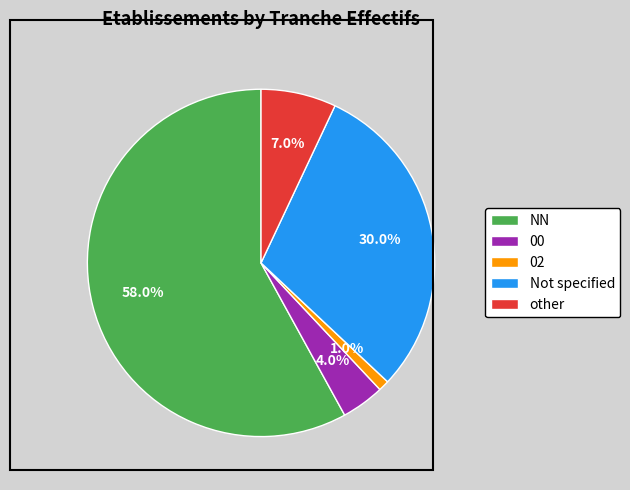

Approximately how many times larger is the value at 00 compared to other?

0.6